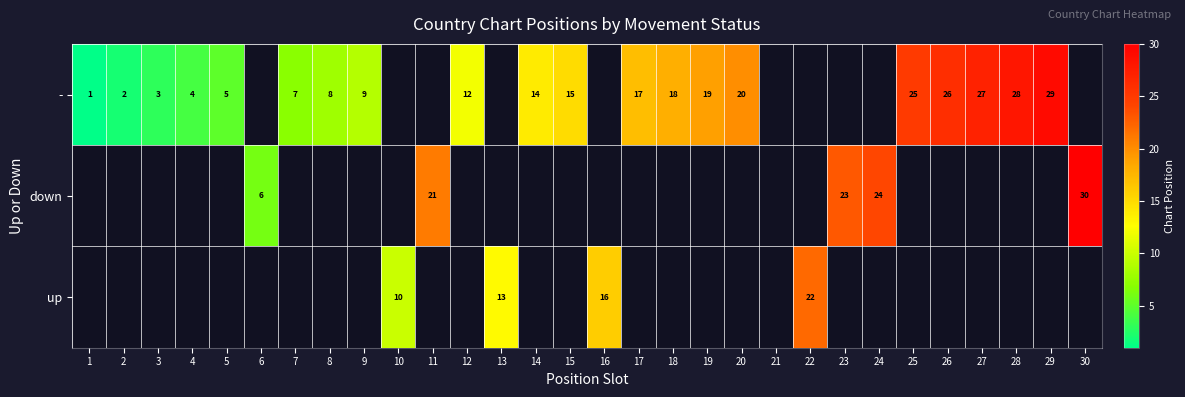

The - series shows 9 at 5. True or false?

False